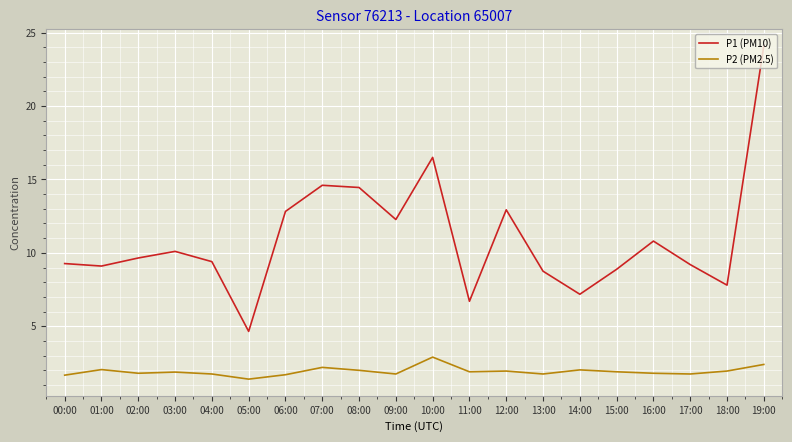

Which series has the largest total across all categories?

P1 (PM10)